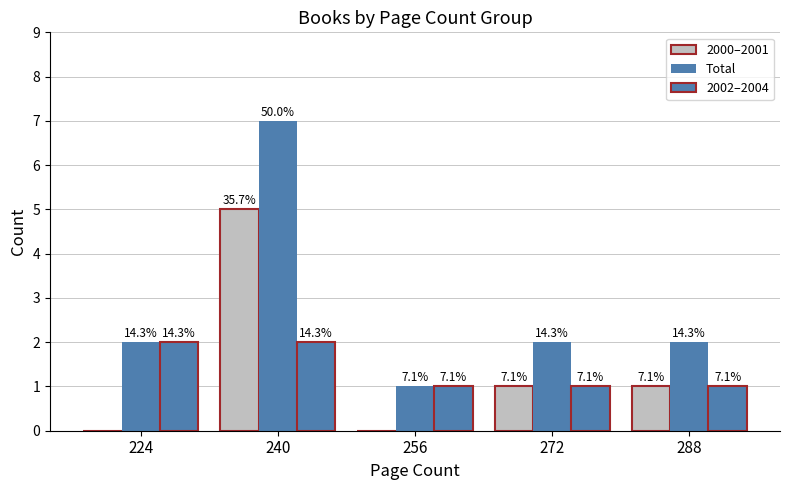

At which label does 2000–2001 reach its peak?

240